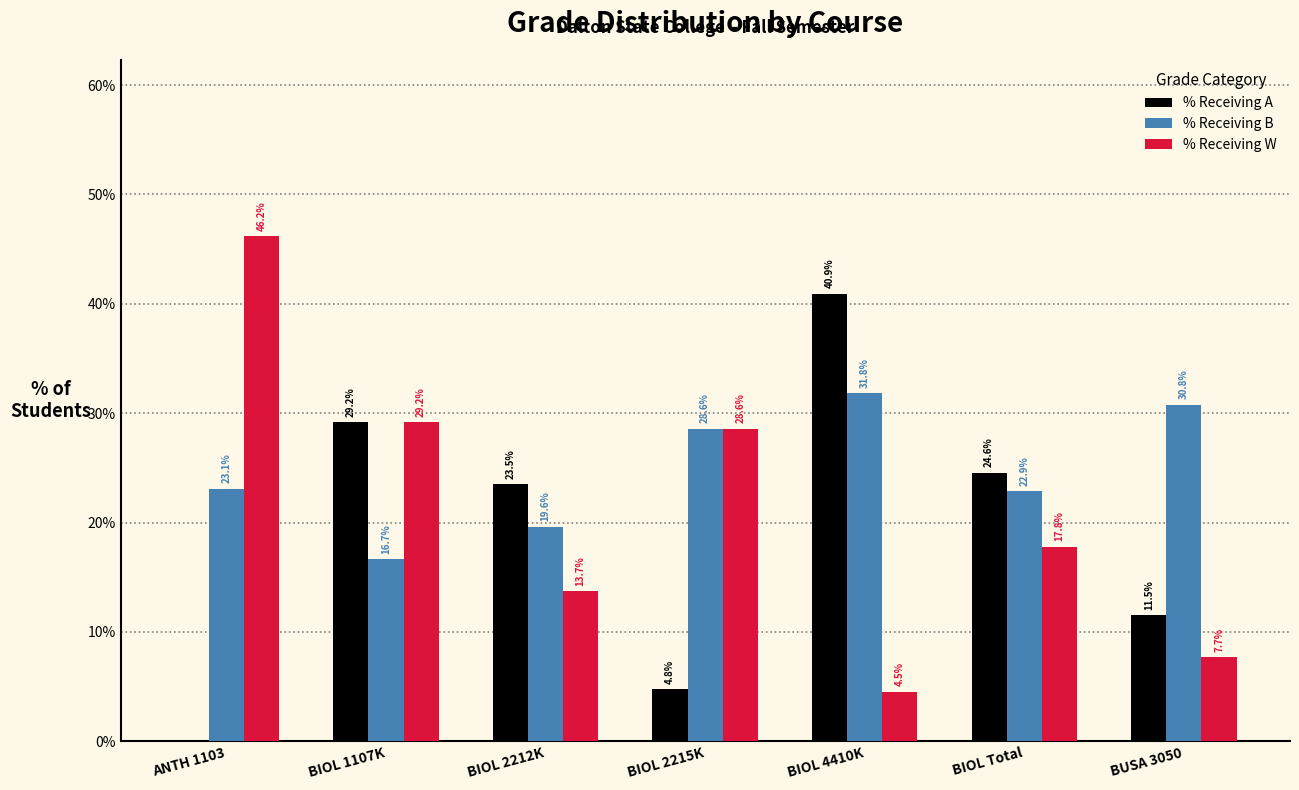

Are the bars grouped side by side (vs. stacked)?

Yes